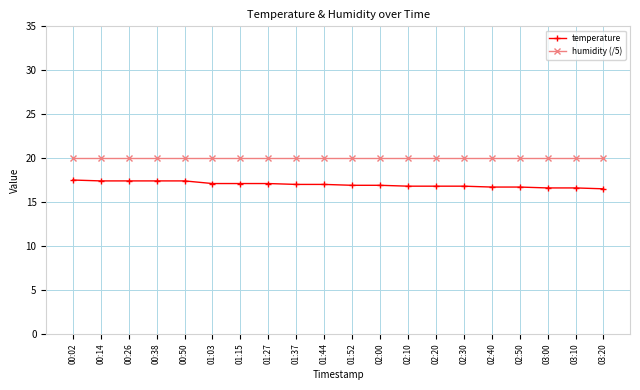

Does the chart display data point markers on the line(s)?

Yes